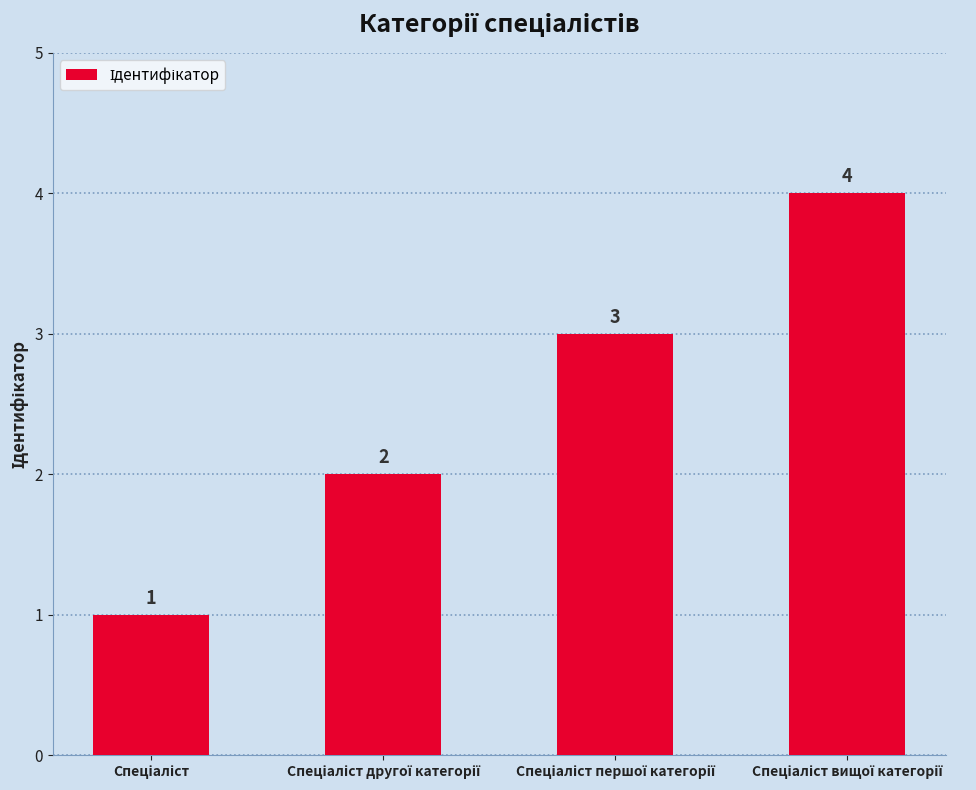

Are the bars grouped side by side (vs. stacked)?

No